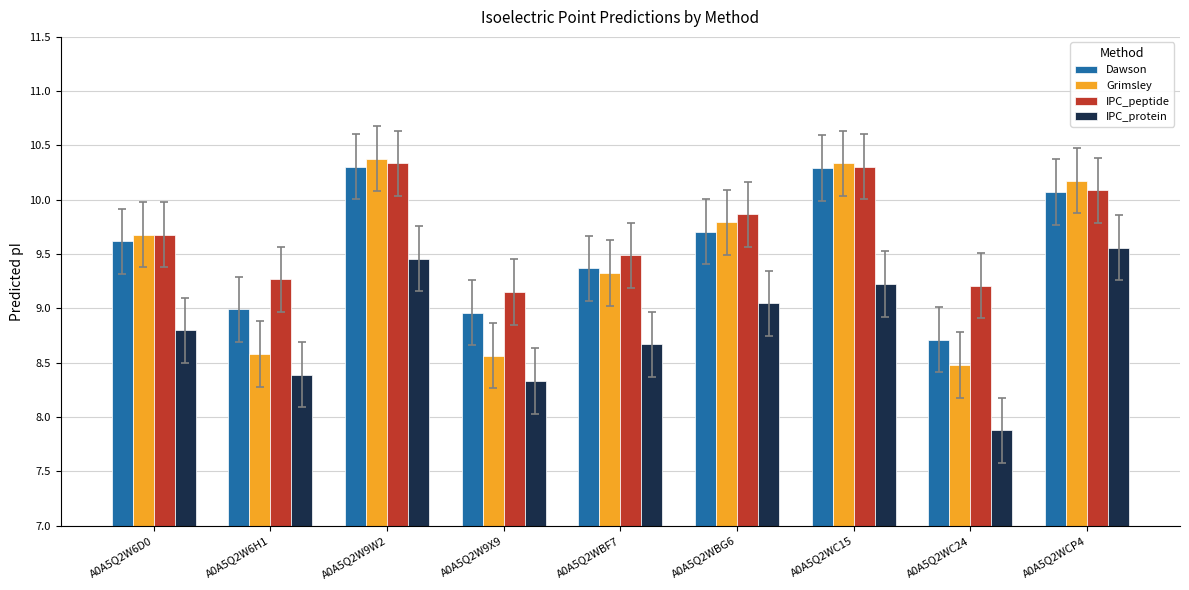

The Dawson series shows 13.6 at A0A5Q2W9W2. True or false?

False